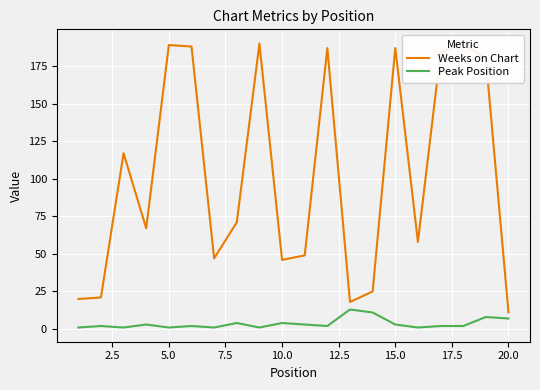

True or false: Weeks on Chart and Peak Position intersect in this chart.

False